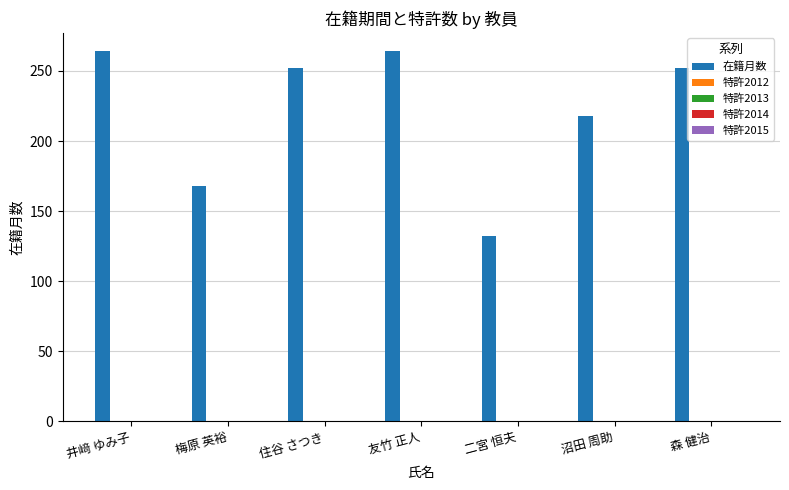

Are the bars horizontal?

No